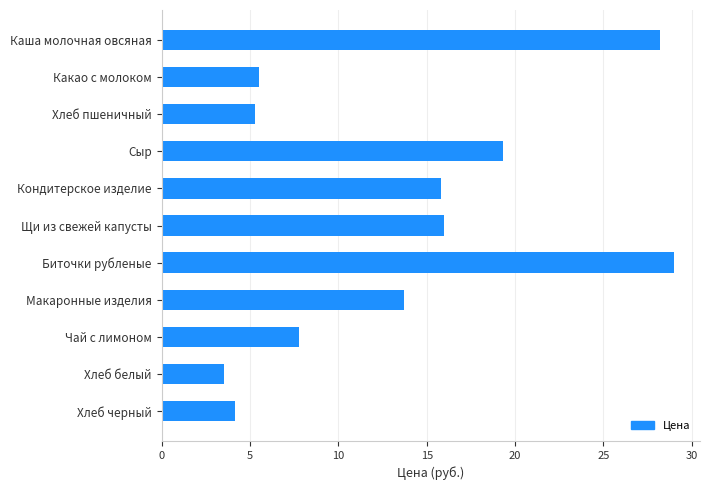

Reading bottom to top, list all the values displayed in this chart.

Хлеб черный=4.2	Хлеб белый=3.5	Чай с лимоном=7.8	Макаронные изделия=13.7	Биточки рубленые=29.0	Щи из свежей капусты=16.0	Кондитерское изделие=15.8	Сыр=19.3	Хлеб пшеничный=5.3	Какао с молоком=5.5	Каша молочная овсяная=28.2